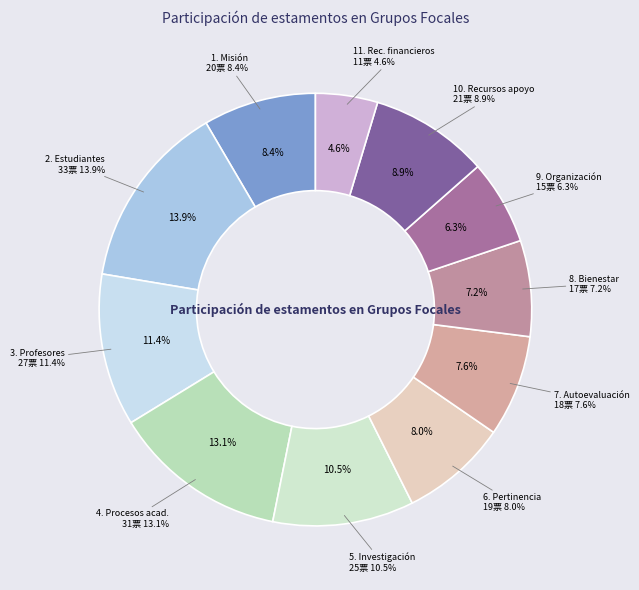

Count the number of slices in the pie.

11